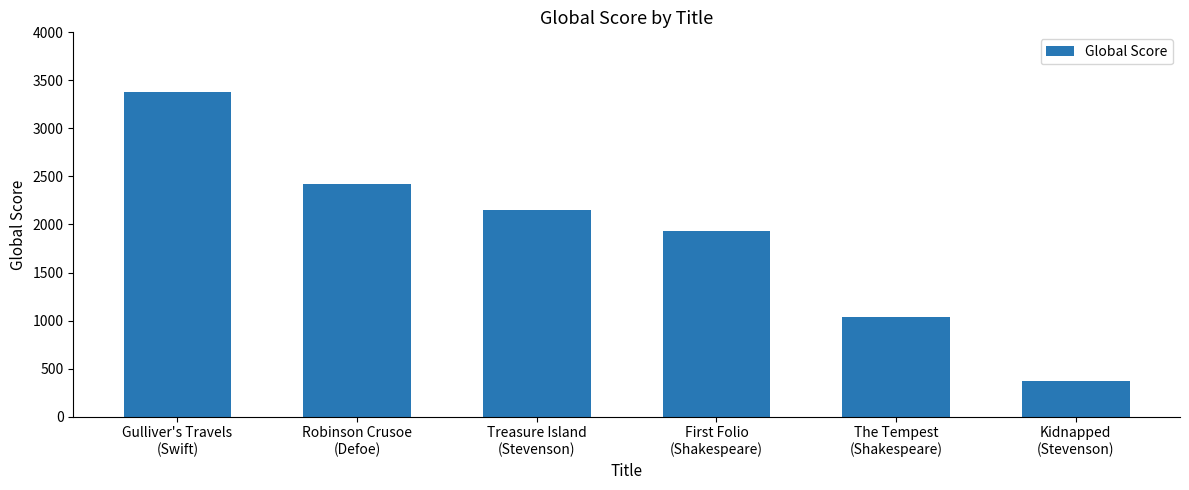

How many values are below 2149?

3